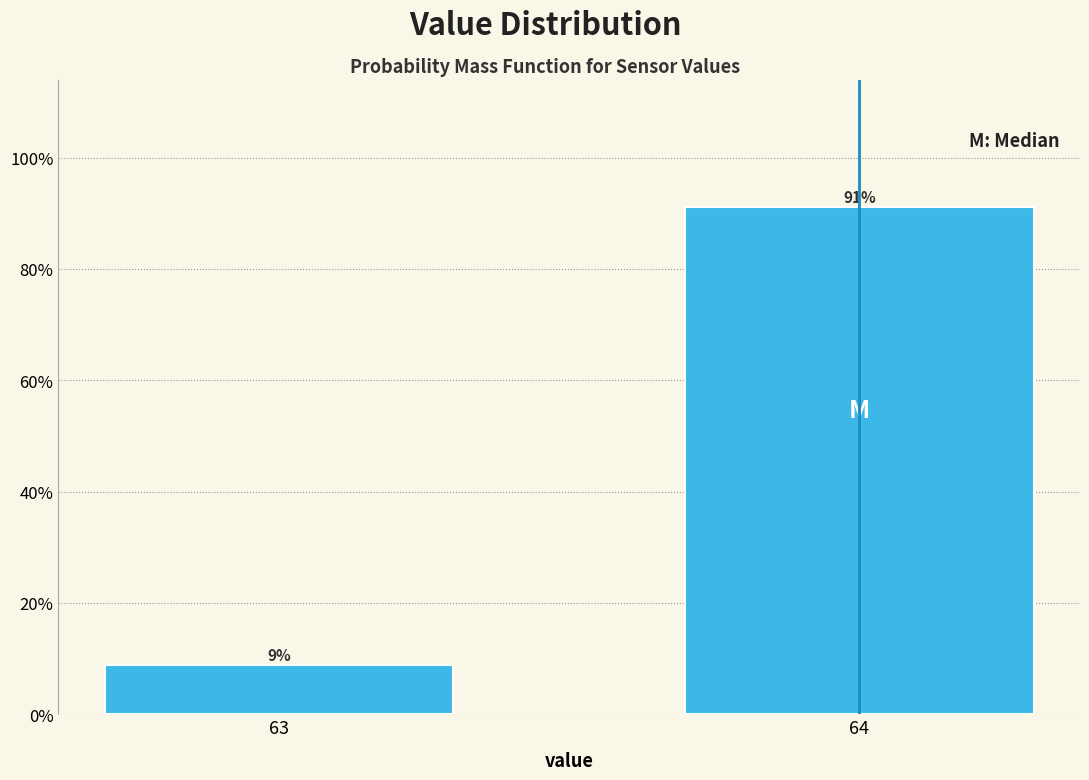

Rank the categories by value from lowest to highest.

63, 64